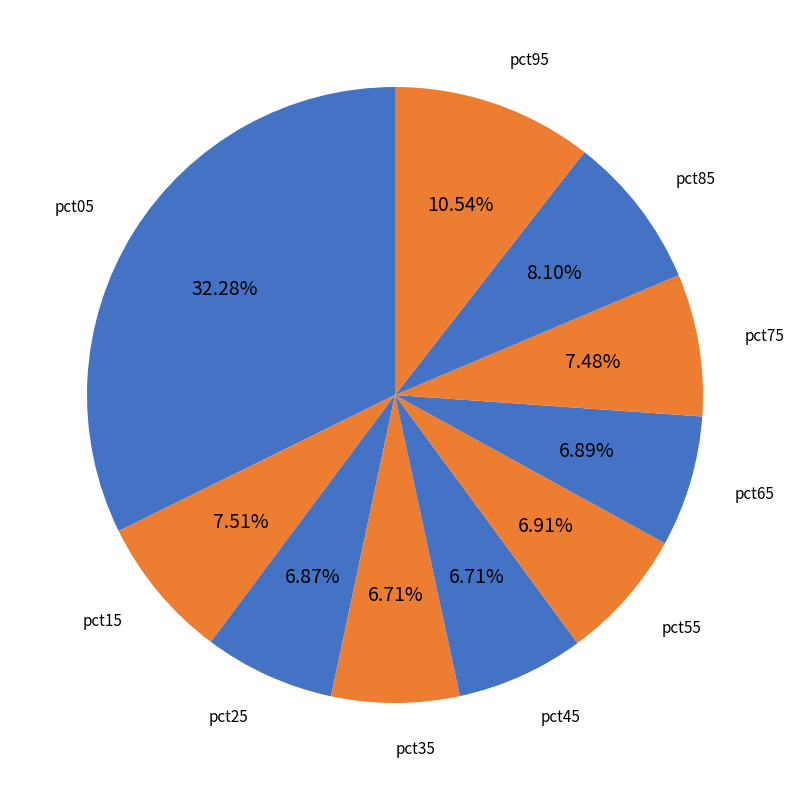

How many segments does this pie chart have?

10